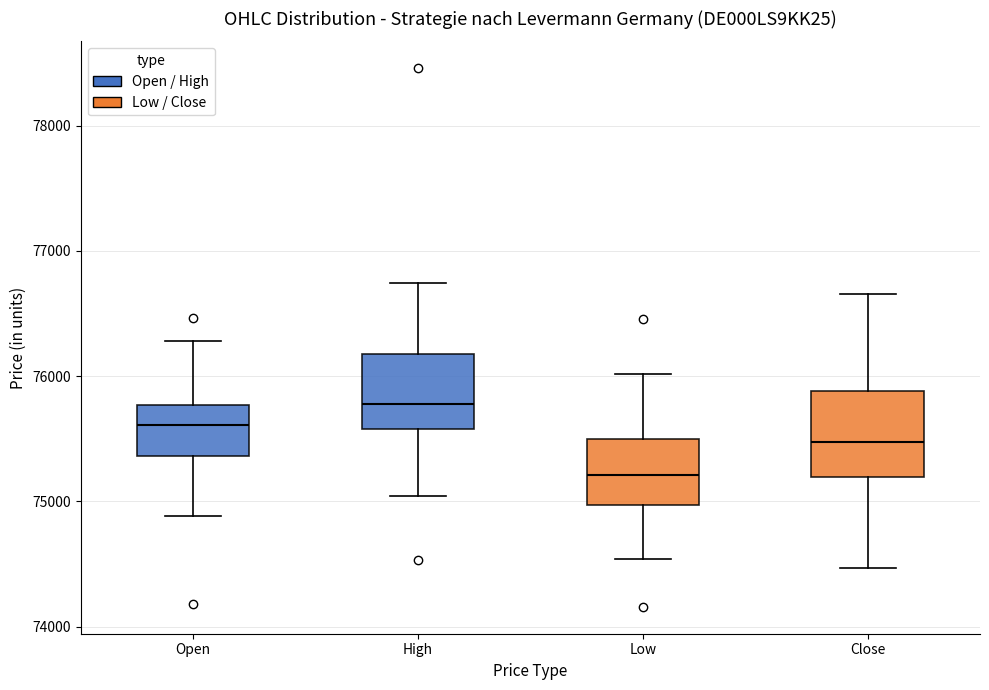

Where does the lower whisker of the box for Open end on the y-axis? The values are not printed on the chart, so give them approximately, as read against the axis.

74900